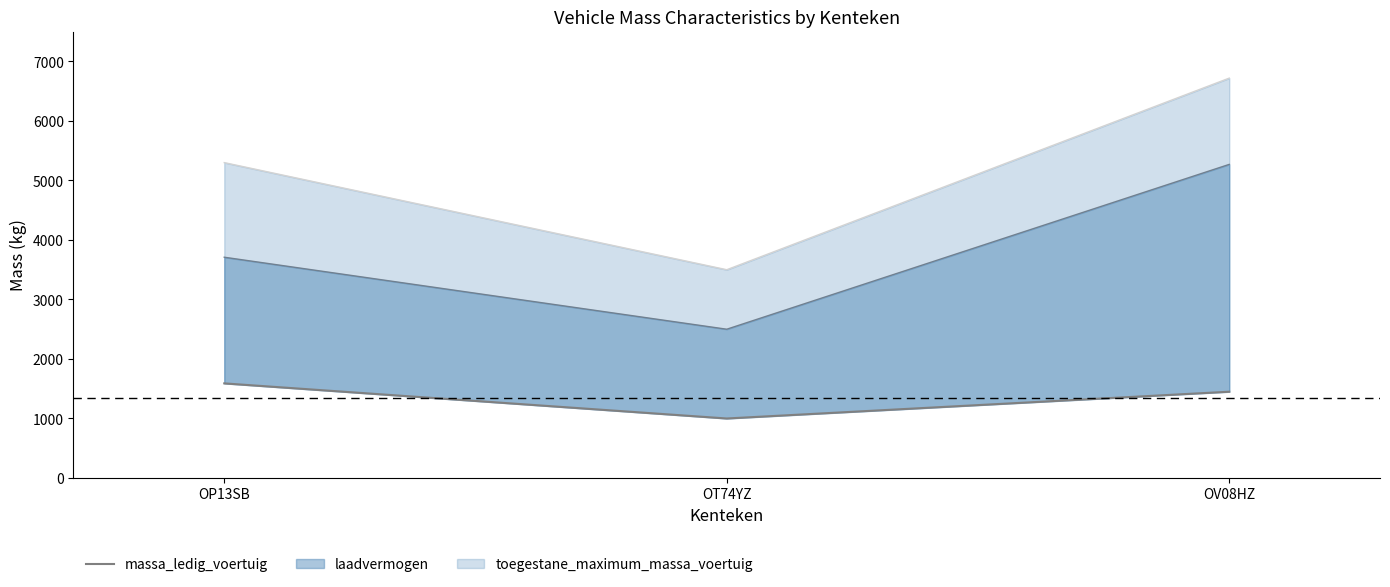

What is the sum of all values?

4040